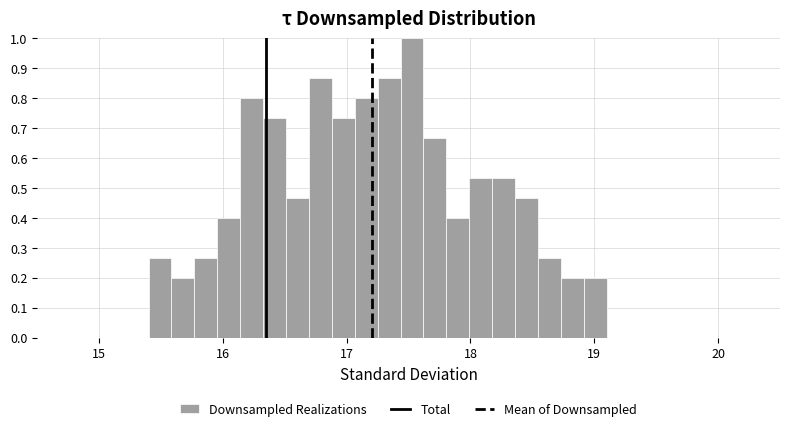

Read against the x-axis, roughly where is the centre of the tallest bar?

17.5